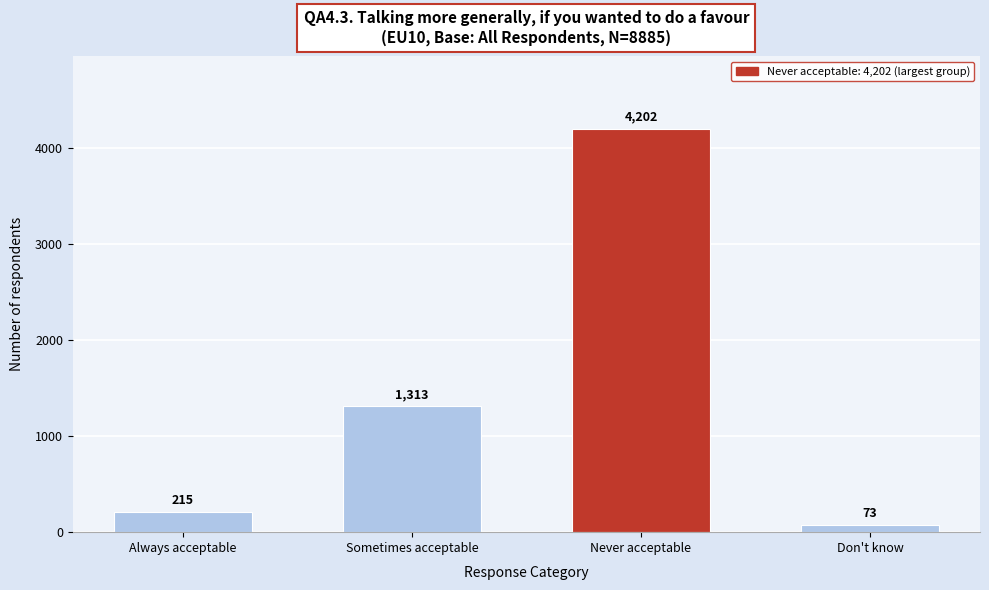

Reading left to right, transcribe all the data shown in this chart.

Always acceptable=215	Sometimes acceptable=1313	Never acceptable=4202	Don't know=73